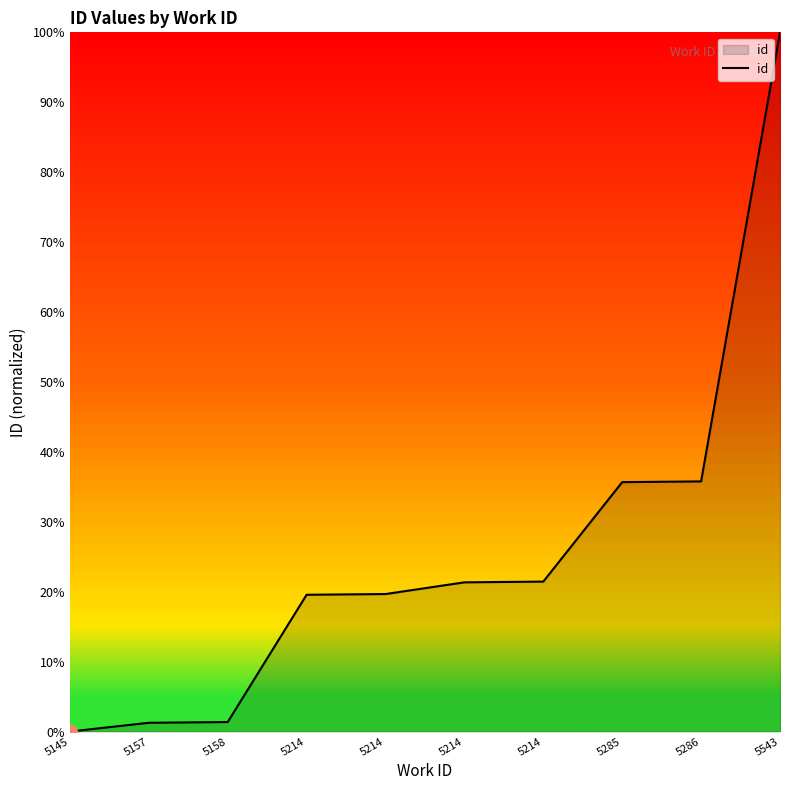

What is the sum of the values at 5158 and 5286?

37.1